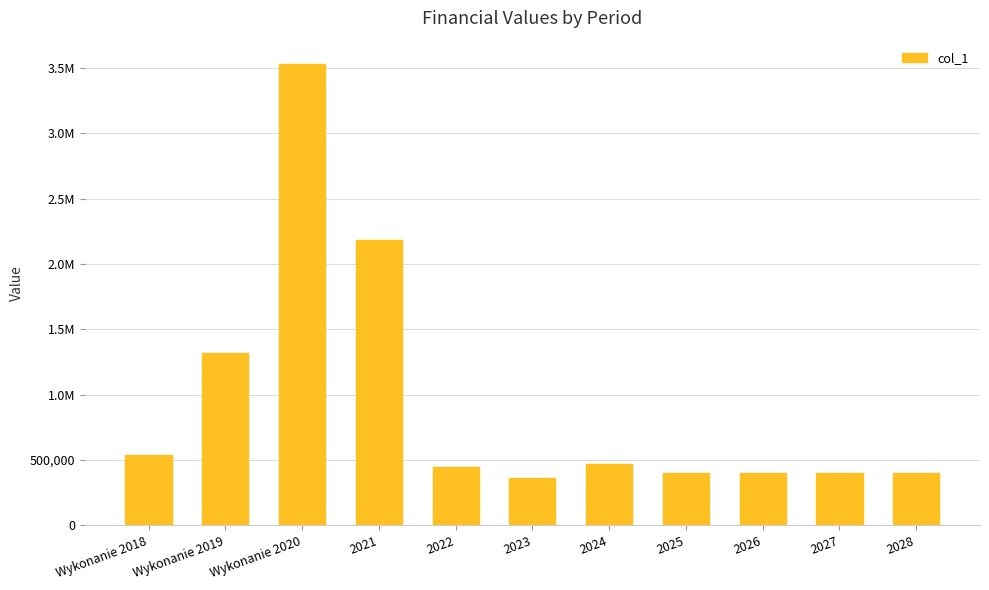

Does the chart contain any negative values?

No